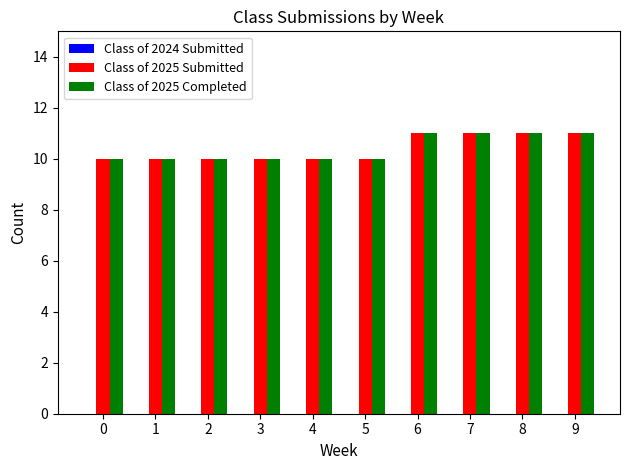

What is the greatest value displayed?

11